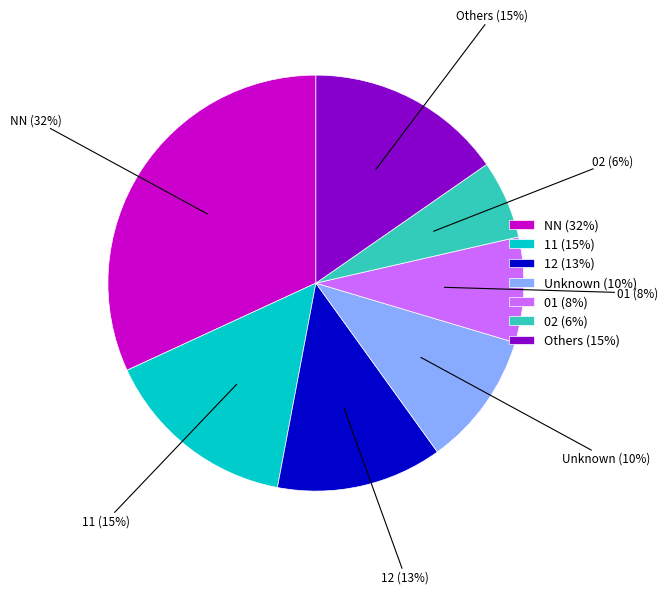

True or false: 01 (8%) accounts for 14% of the total.

False